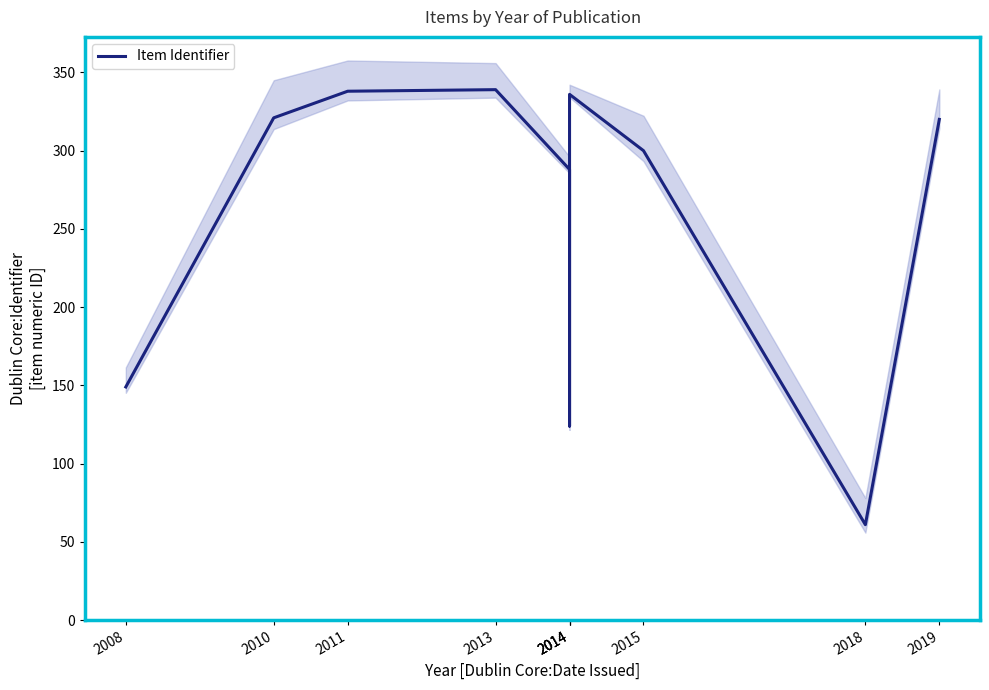

Which category has the lowest value across all series?

2018